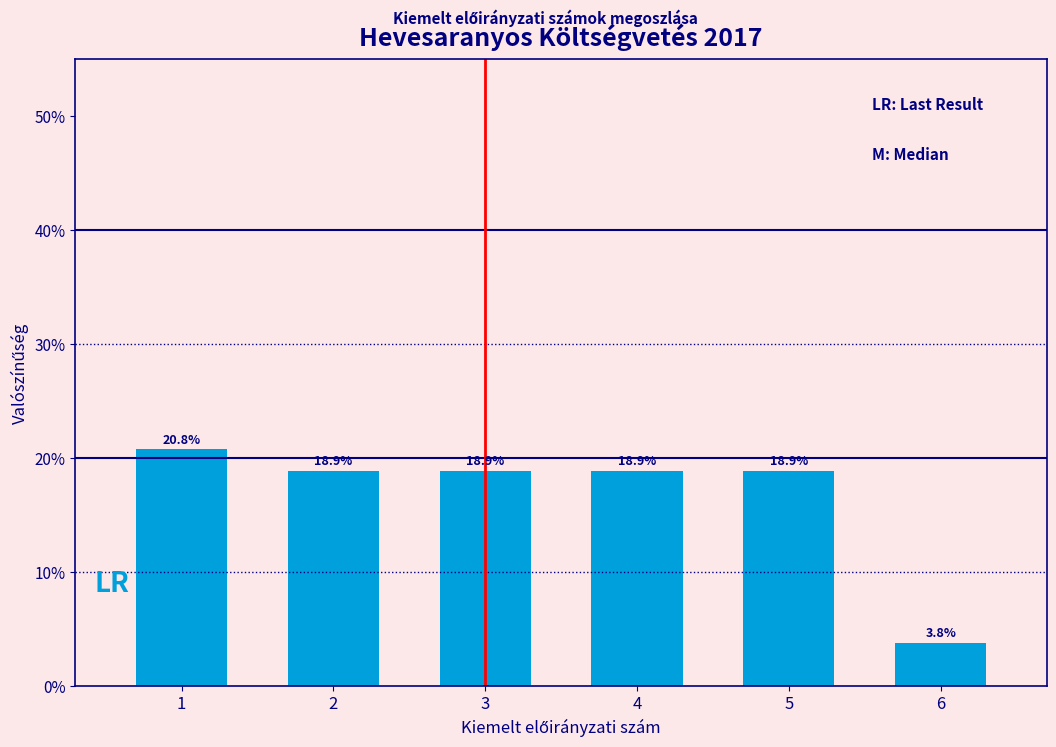

Reading left to right, extract all data points from this chart.

20.8	18.9	18.9	18.9	18.9	3.8